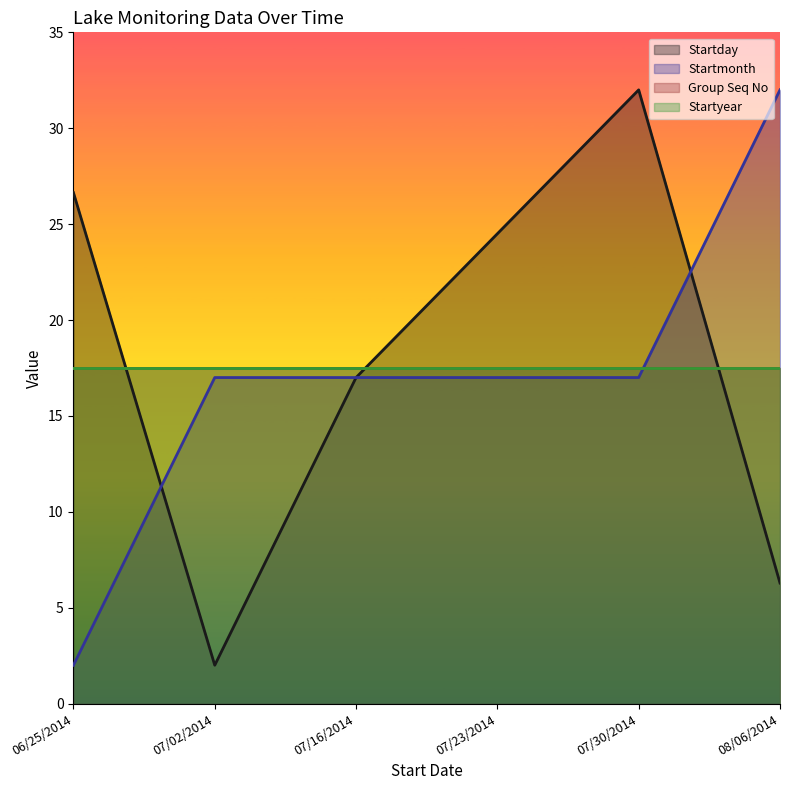

How many times do Startday and Startmonth cross each other?

2